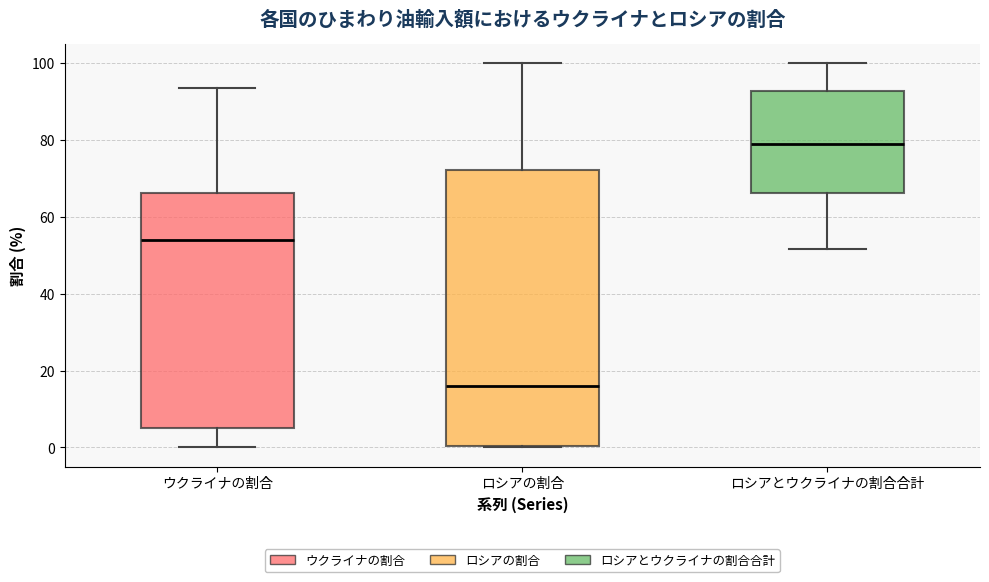

Reading left to right, read every box against the y-axis: the position of its median line, the range the box covers, and the ends of its whiskers. The values are not printed on the chart, so give them approximately, as read against the axis.

ウクライナの割合: median 54, box 6 to 66, whiskers 0 to 94
ロシアの割合: median 16, box 0 to 72, whiskers 0 to 100
ロシアとウクライナの割合合計: median 78, box 66 to 92, whiskers 52 to 100